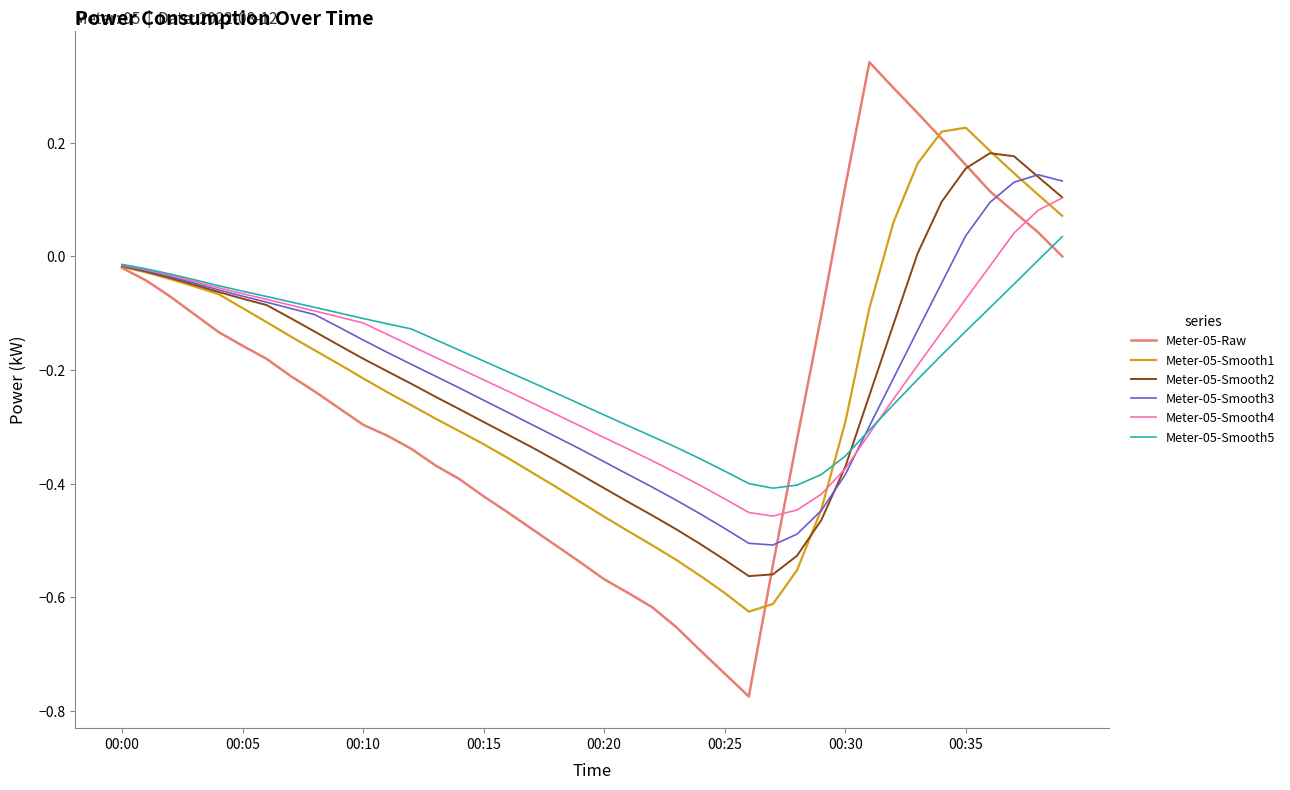

Which series has the widest spread of values?

Meter-05-Raw